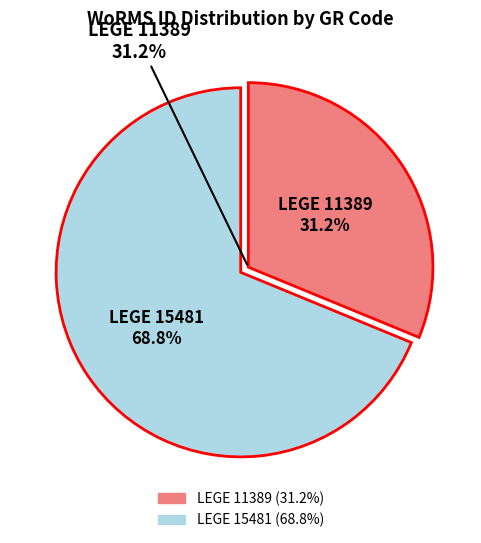

What portion of the pie excludes LEGE 11389?

68.8%